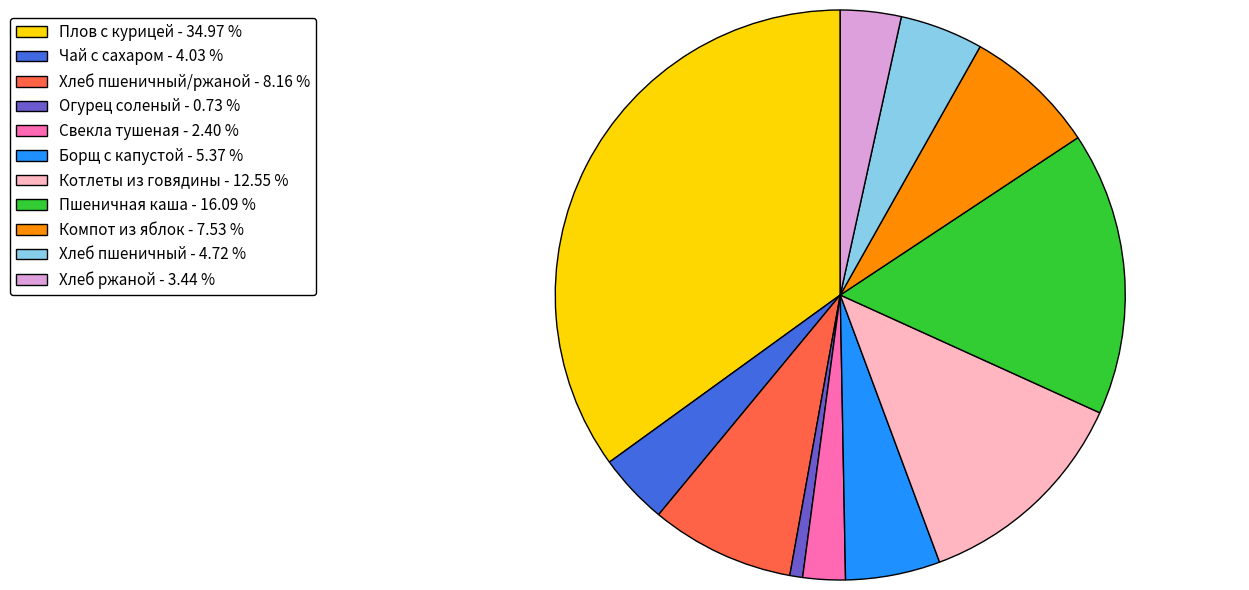

Is there a majority slice in this chart?

No